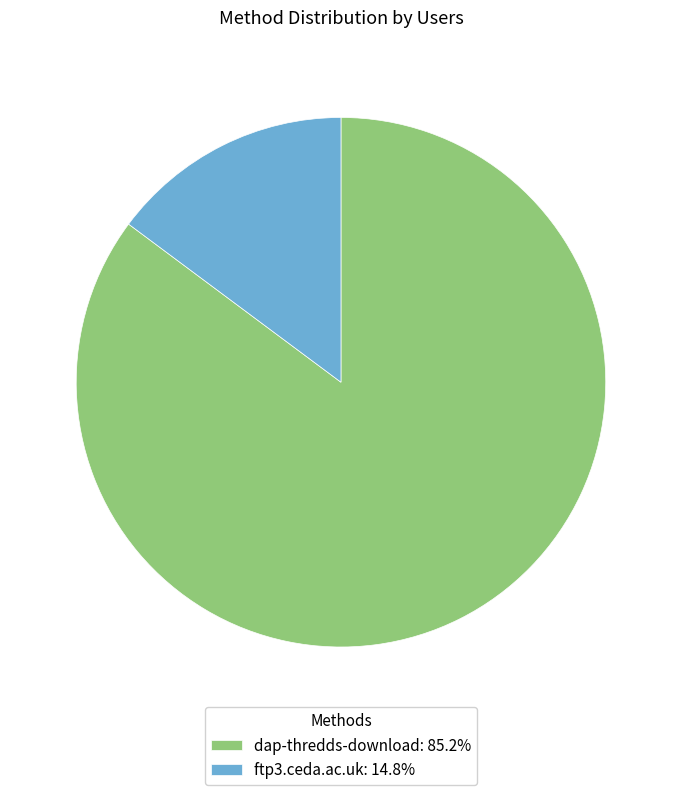

Combined, do dap-thredds-download: 85.2% and ftp3.ceda.ac.uk: 14.8% account for over 50%?

Yes